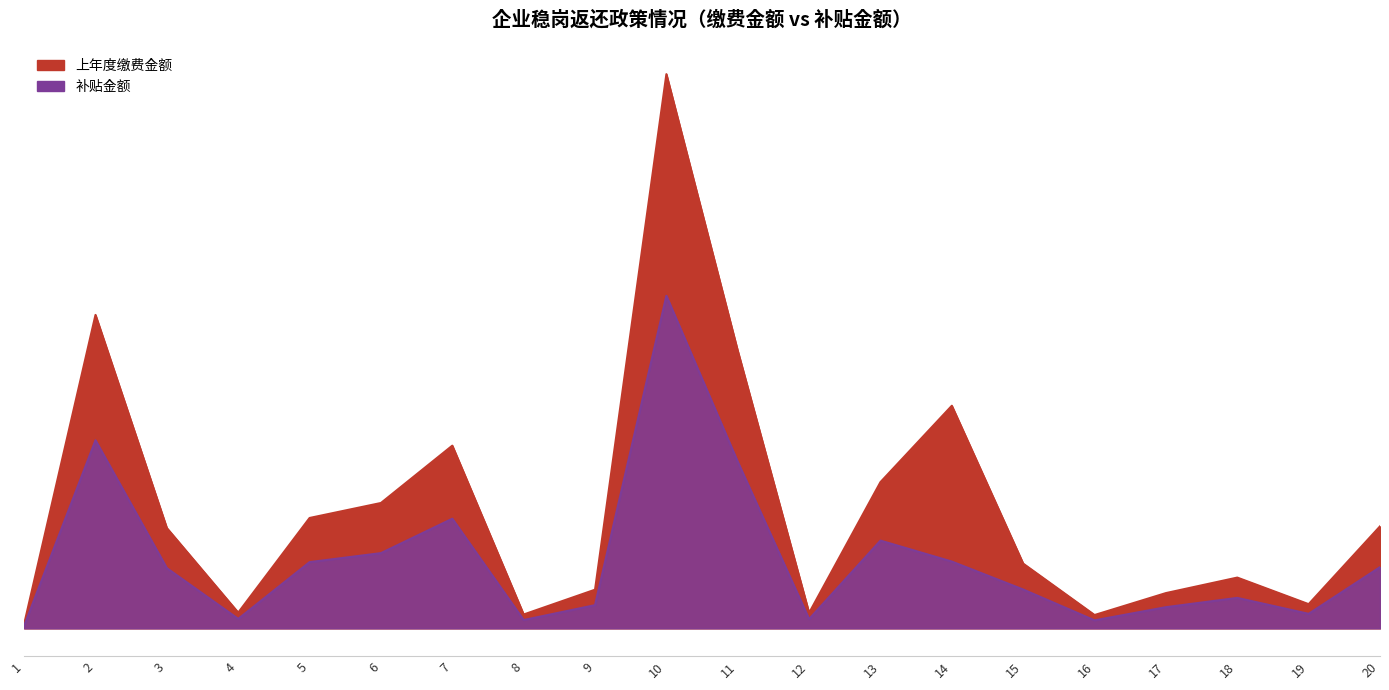

What is the total value across all series at 6?

54123.3